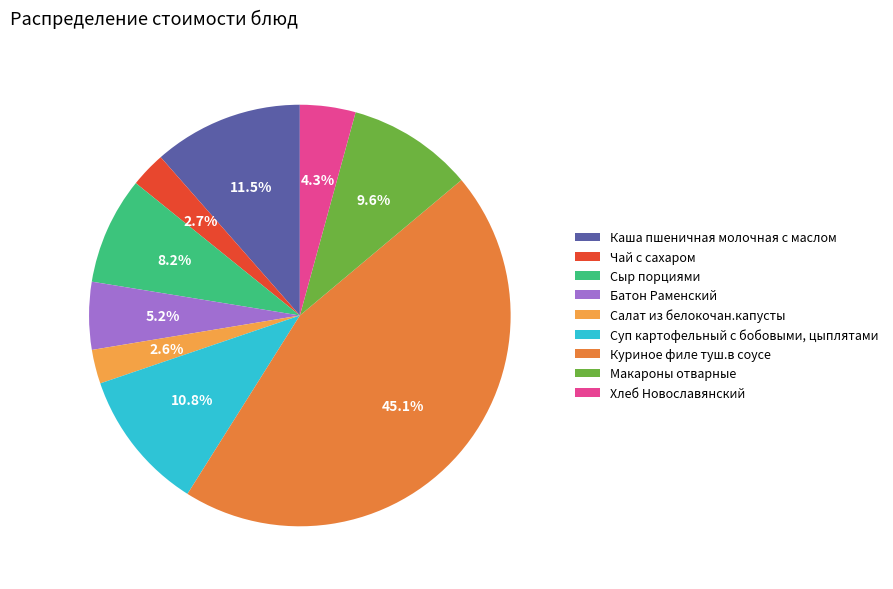

Which slice is the largest?

Куриное филе туш.в соусе